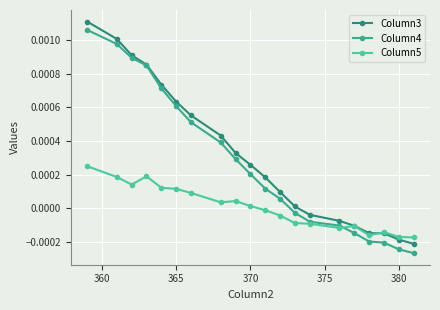

After their last crossing, which series has the higher values: Column5 or Column4?

Column5